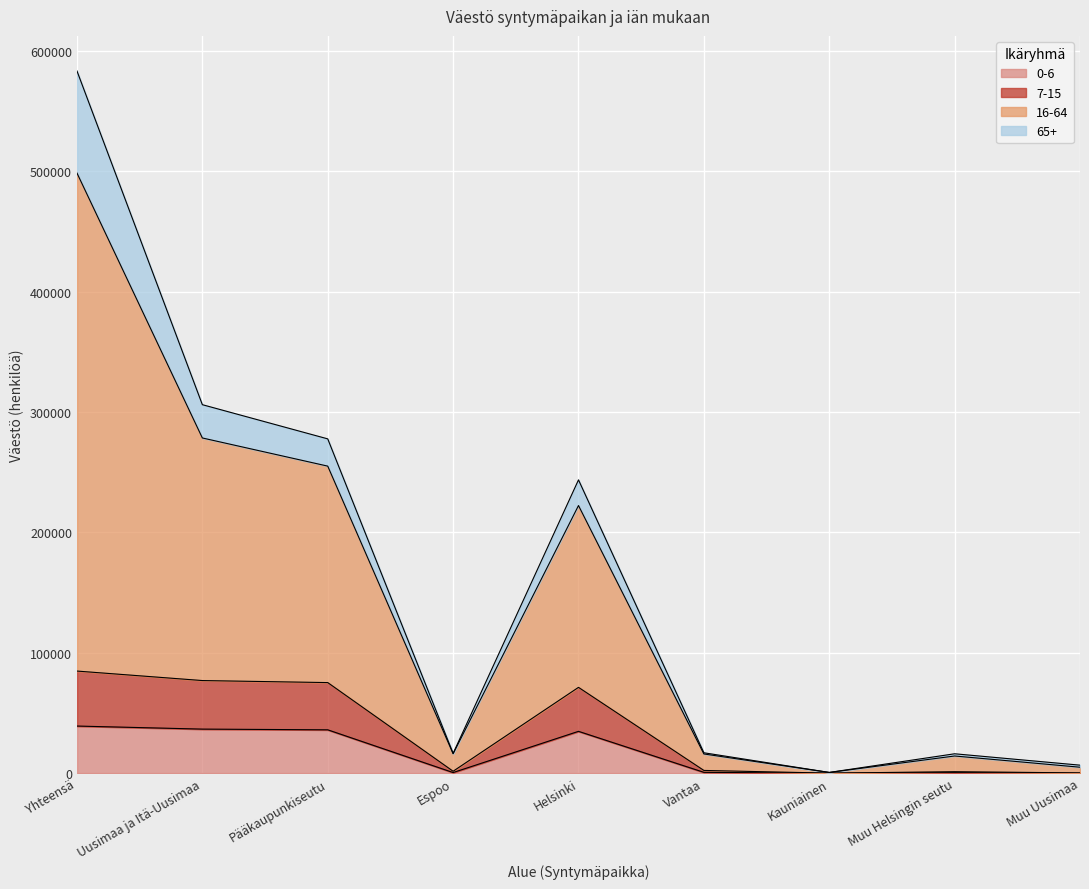

How many interior local peaks does the 7-15 series have?

2